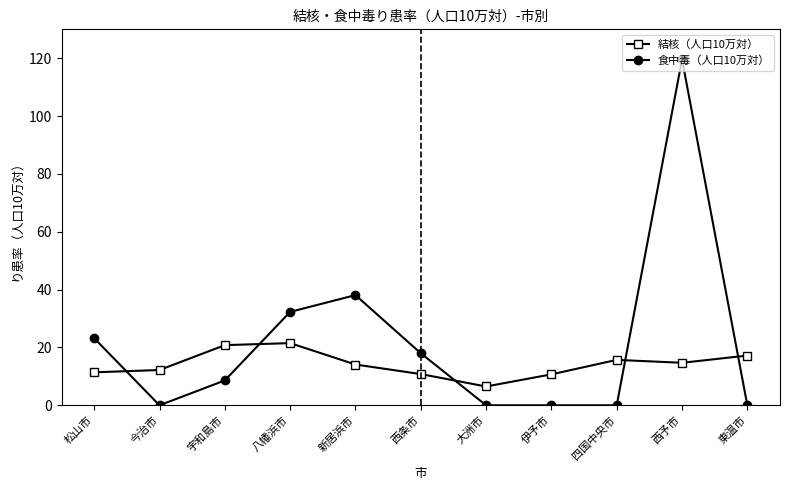

Which series has the largest range (max minus min)?

食中毒（人口10万対）